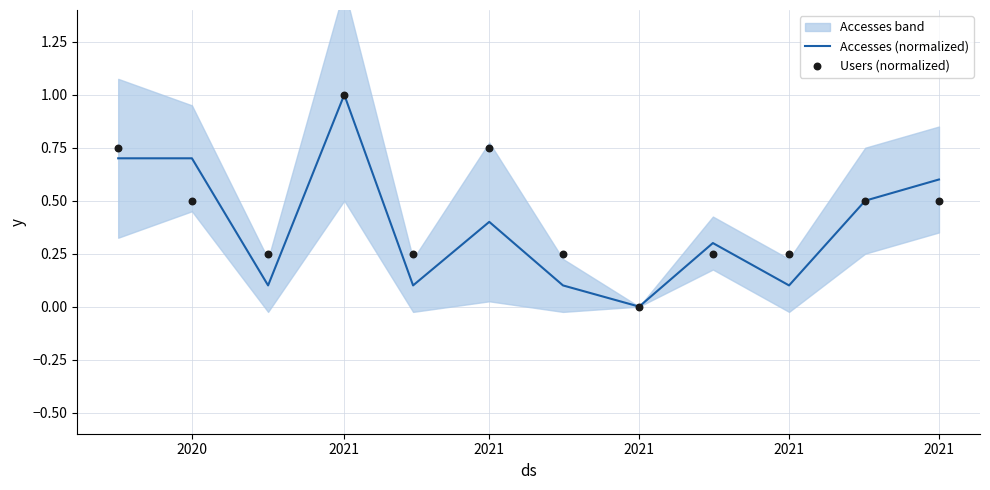

What is the total value across all series at 2020?

1.4